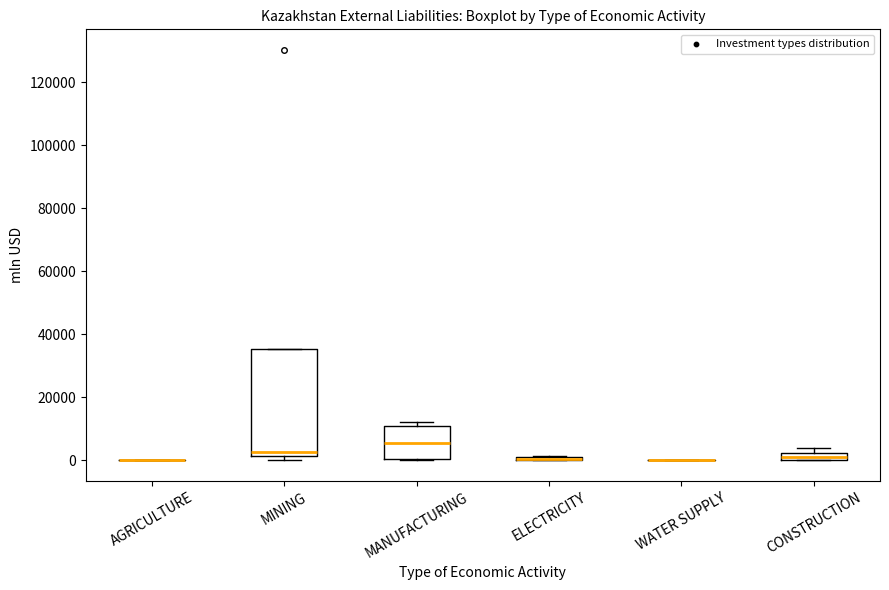

Where is the upper edge of the box for CONSTRUCTION on the y-axis? The values are not printed on the chart, so give them approximately, as read against the axis.

2000